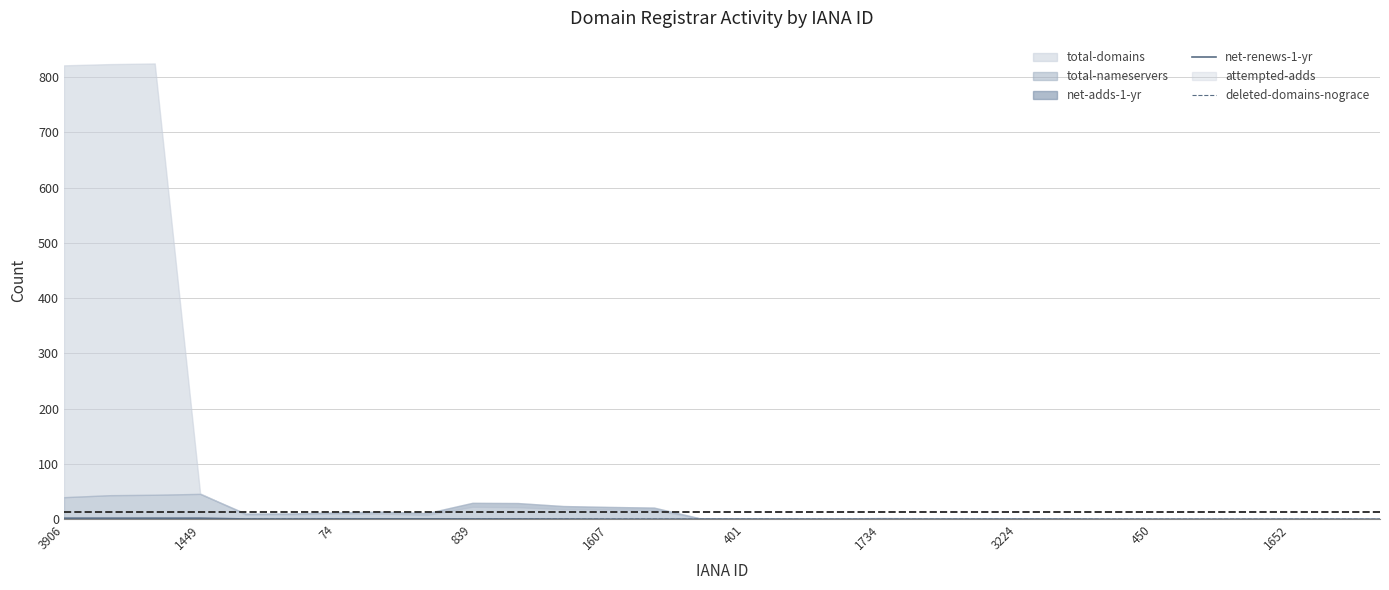

The value of net-renews-1-yr at 14 is -0.9. True or false?

False